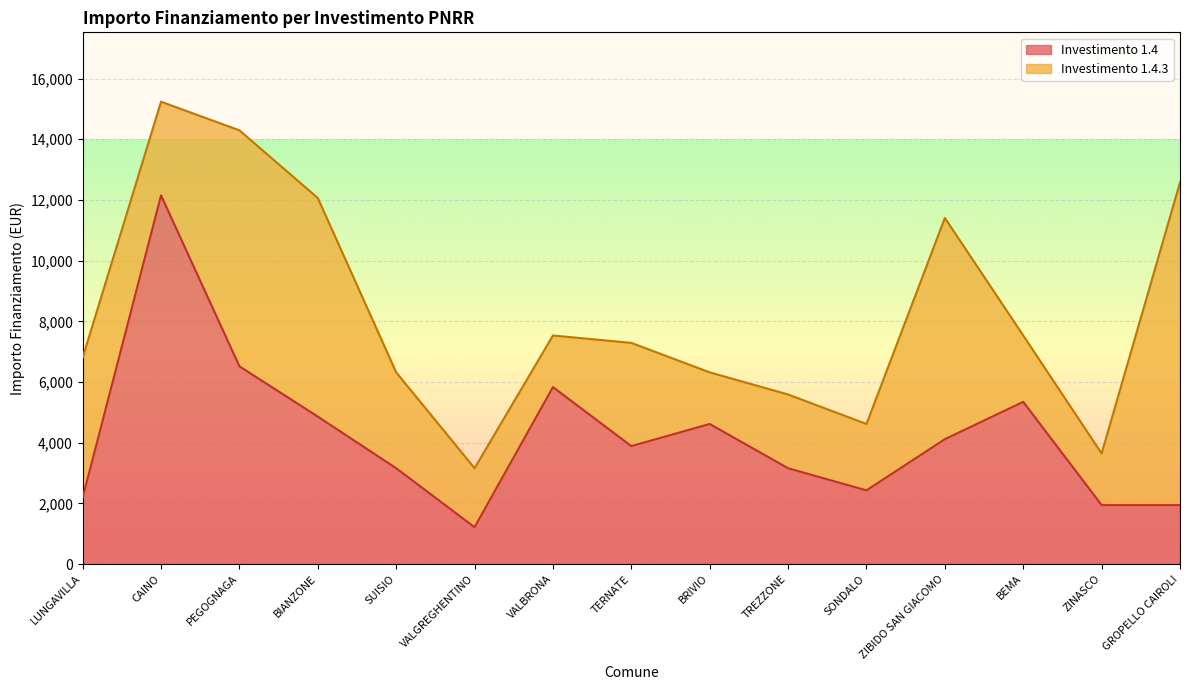

List the labels in order of value, smallest first.

VALGREGHENTINO, ZINASCO, GROPELLO CAIROLI, LUNGAVILLA, SONDALO, SUISIO, TREZZONE, TERNATE, ZIBIDO SAN GIACOMO, BRIVIO, BIANZONE, BEMA, VALBRONA, PEGOGNAGA, CAINO